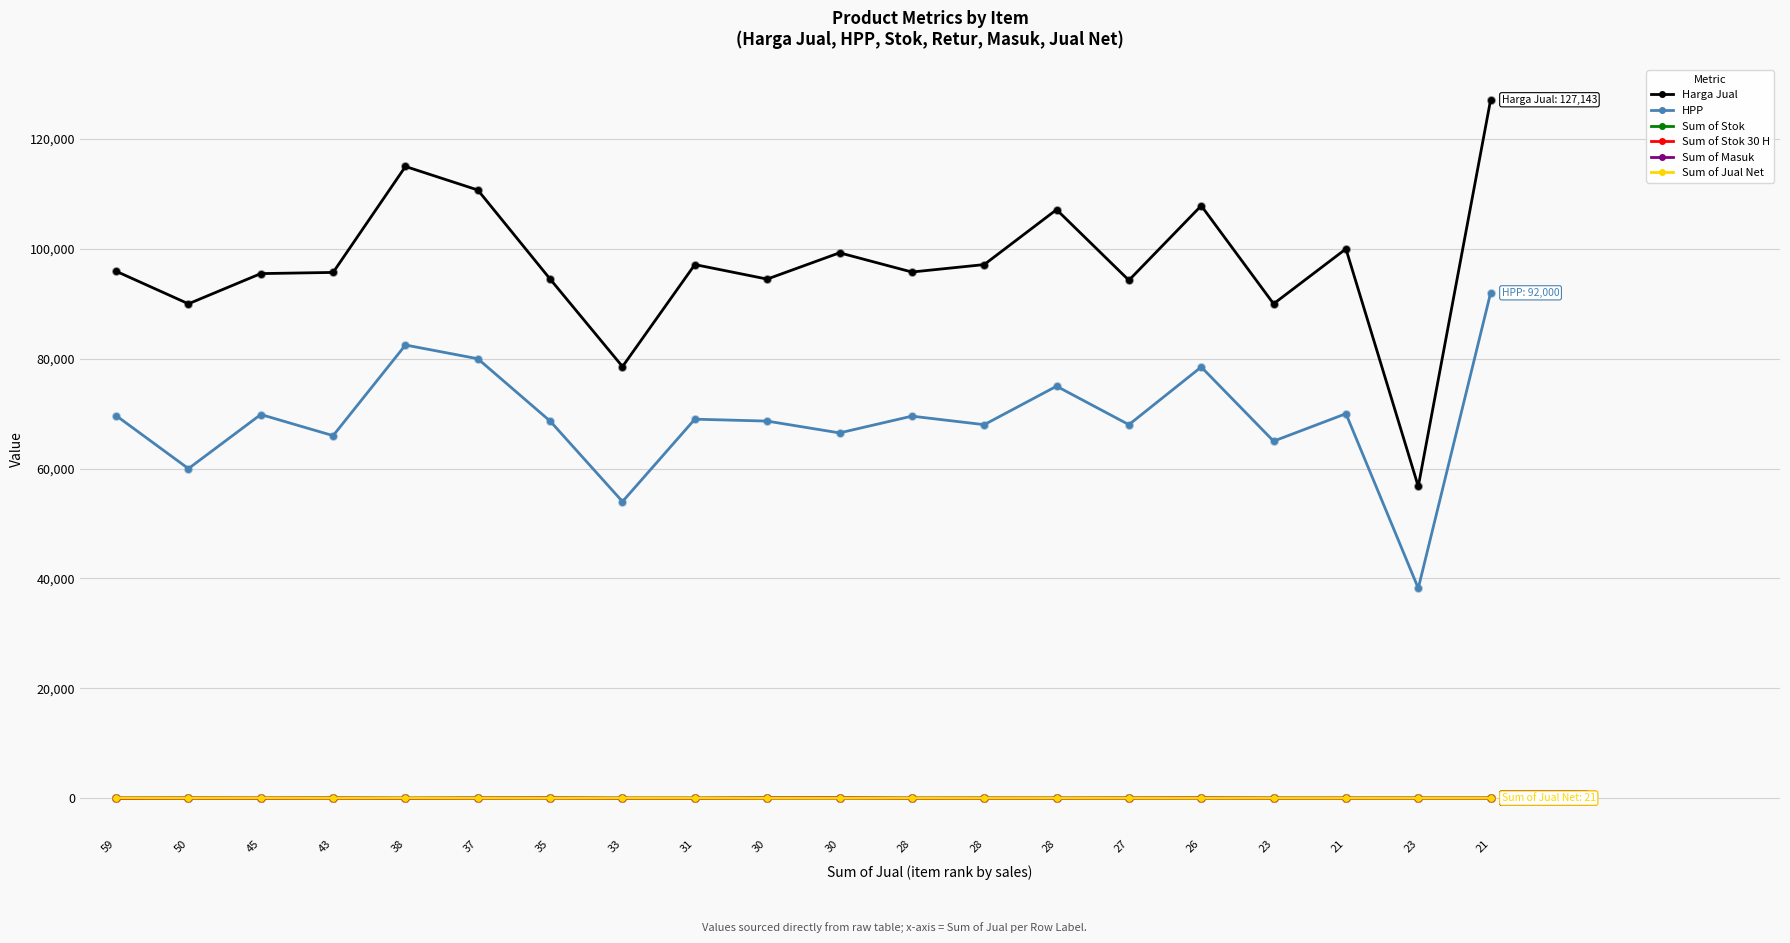

Count the number of categories in the chart.

20